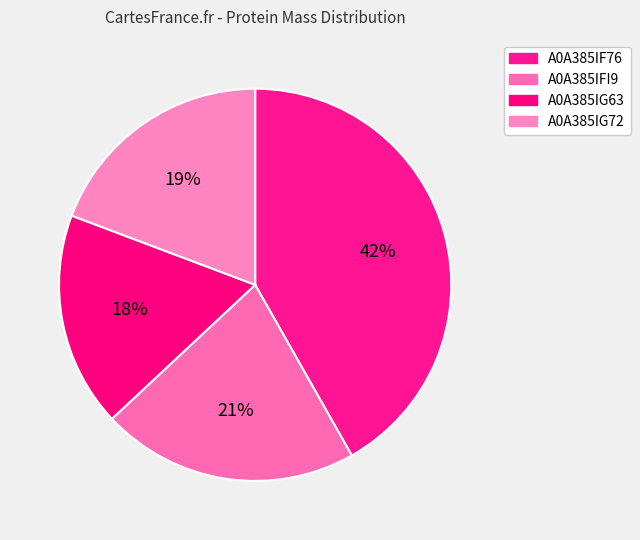

Approximately how many times larger is the value at A0A385IF76 compared to A0A385IFI9?

2.0